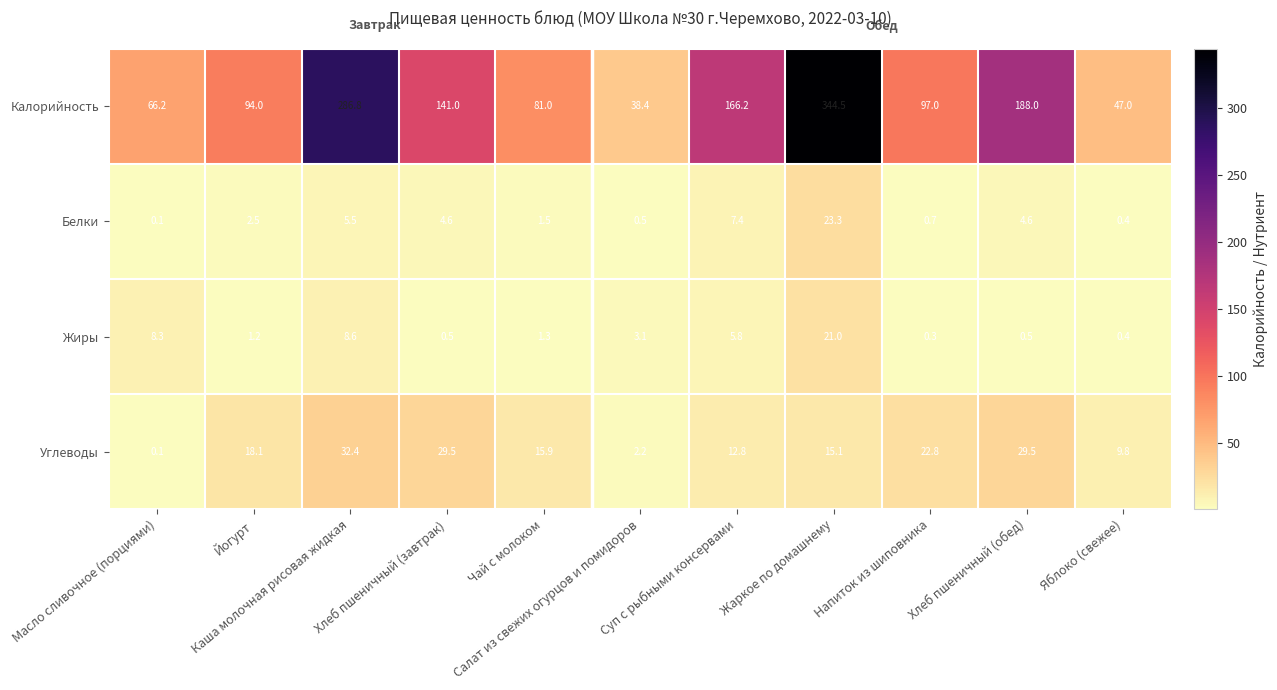

Which series has the largest range (max minus min)?

Калорийность